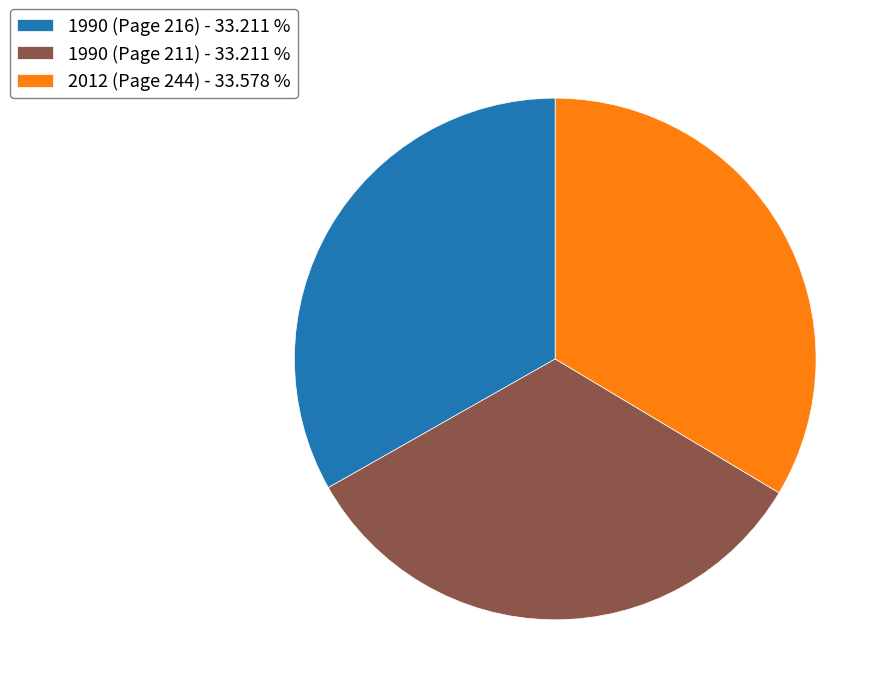

Combined, do 2012 (Page 244) - 33.578 % and 1990 (Page 216) - 33.211 % account for over 50%?

Yes